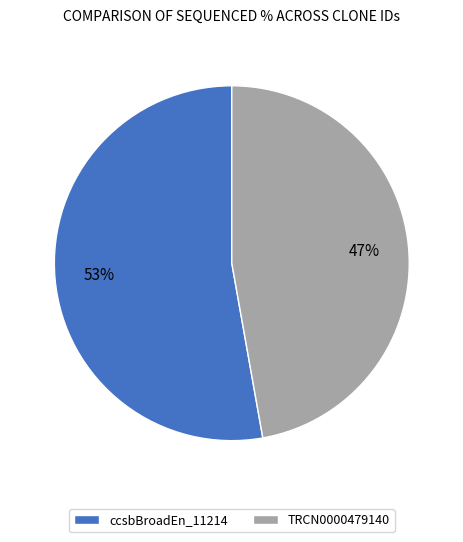

Which category has the biggest portion of the pie?

ccsbBroadEn_11214